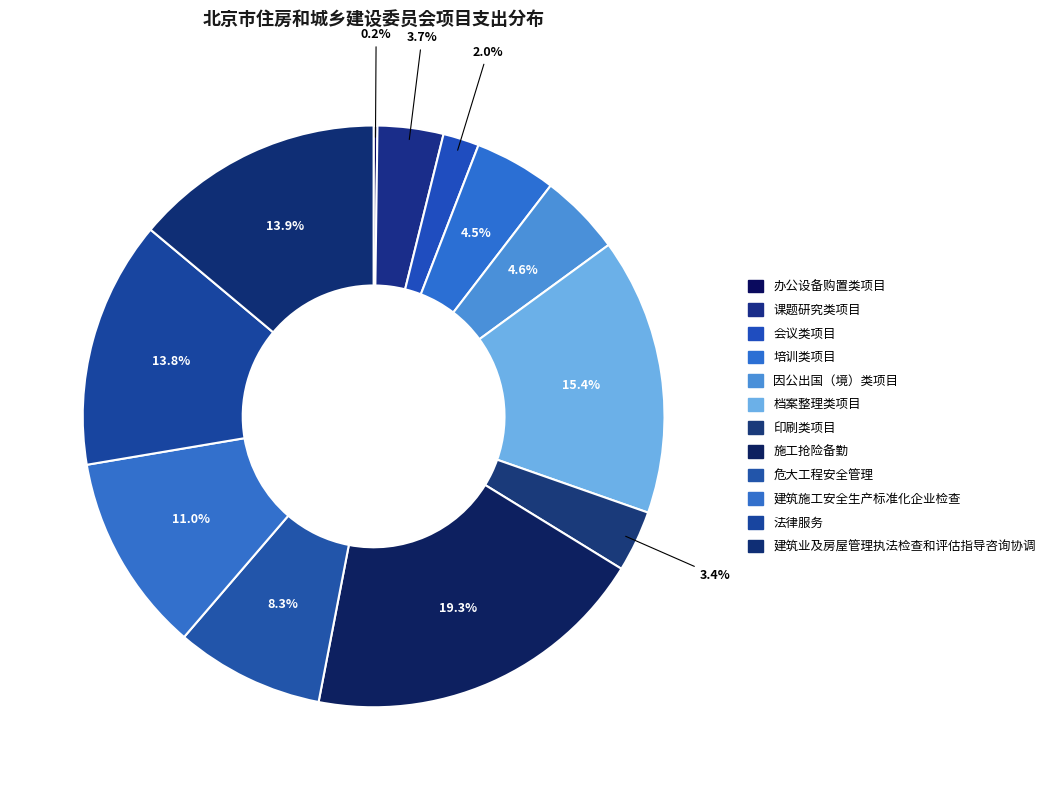

Which category has the biggest portion of the pie?

施工抢险备勤